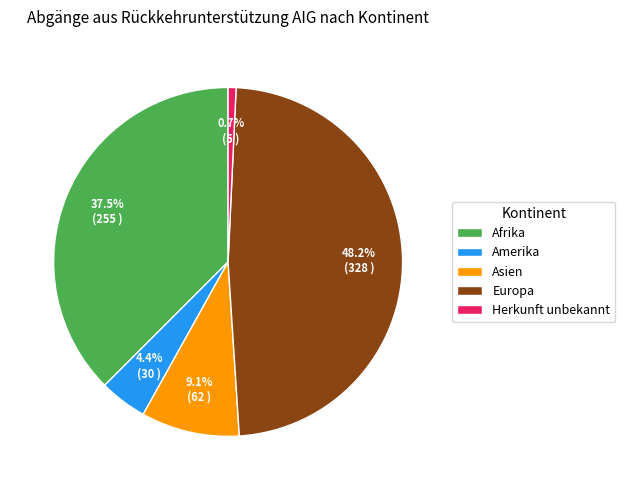

Does any single category account for the majority?

No